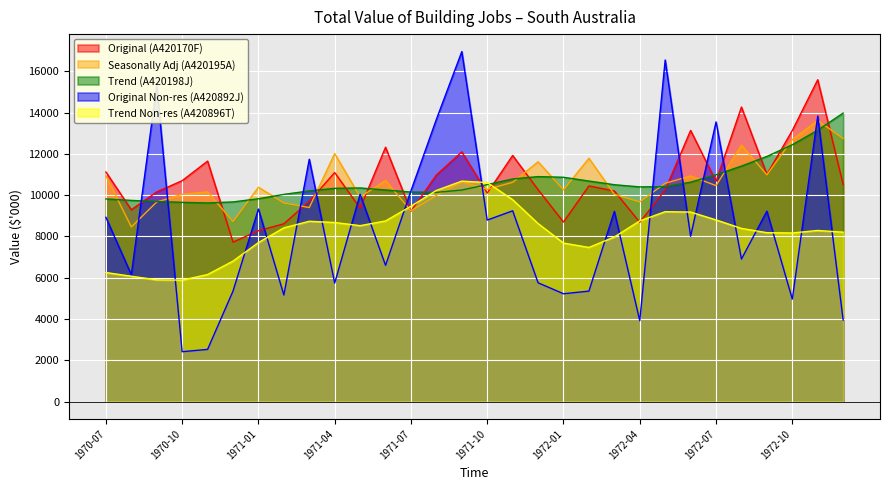

At how many categories does at least one series exceed 10623?

21